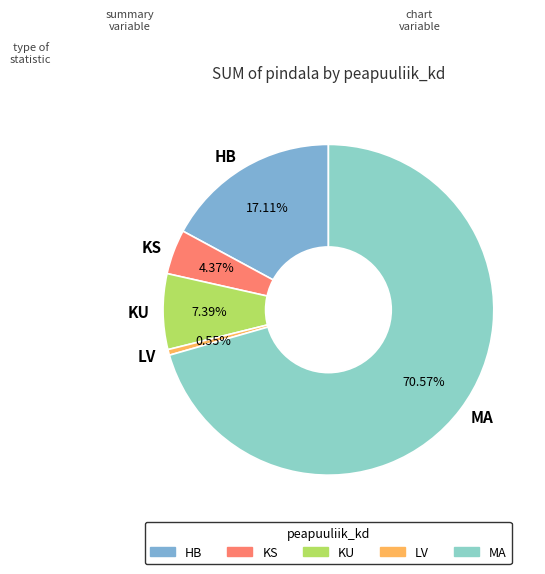

Is there any slice that represents more than half of the pie?

Yes